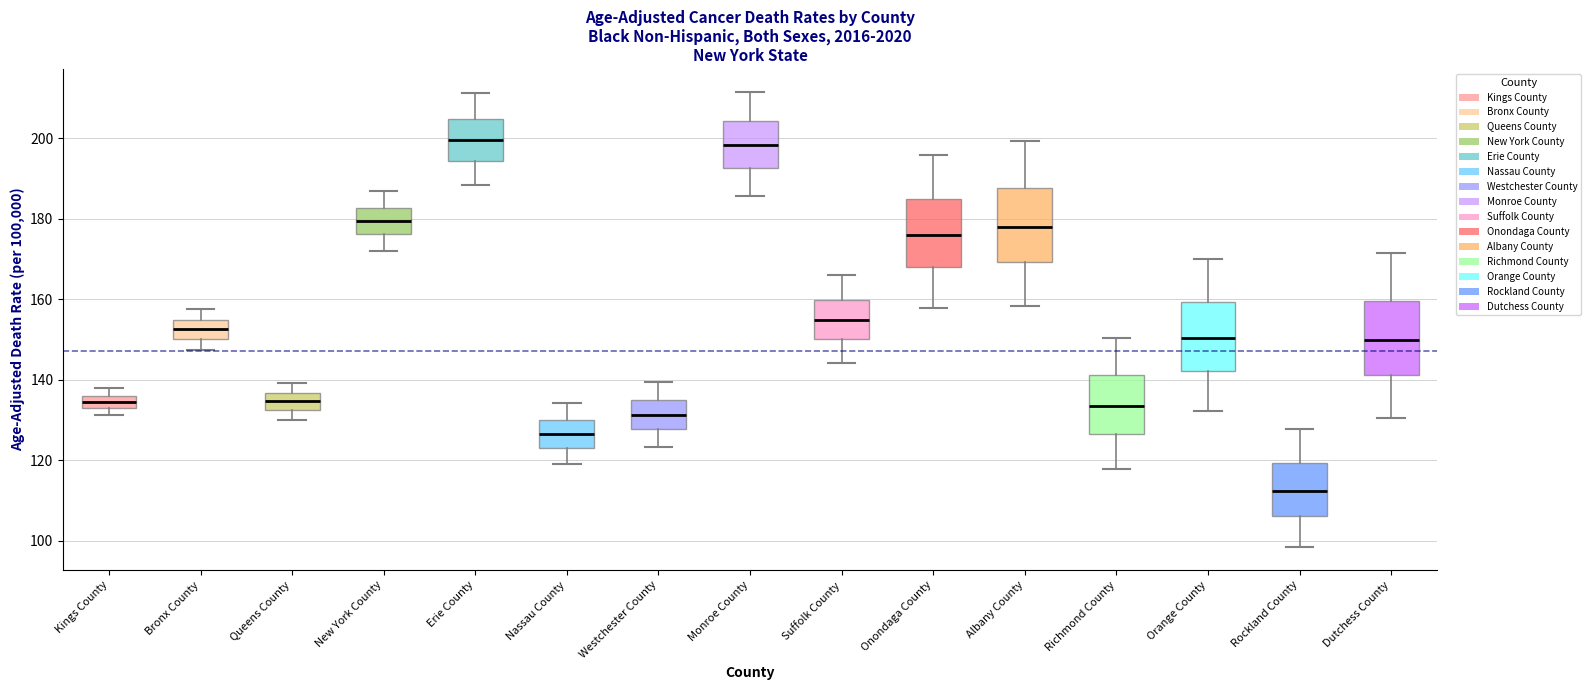

Reading left to right, transcribe this box plot: for each box, give where its median line is, the range the box spans, and where its two whiskers end, as read against the y-axis. The values are not printed on the chart, so give them approximately, as read against the axis.

Kings County: median 134, box 132 to 136, whiskers 132 (below the box's lower edge) to 138
Bronx County: median 152, box 150 to 154, whiskers 148 to 158
Queens County: median 134, box 132 to 136, whiskers 130 to 140
New York County: median 180, box 176 to 182, whiskers 172 to 186
Erie County: median 200, box 194 to 204, whiskers 188 to 212
Nassau County: median 126, box 124 to 130, whiskers 120 to 134
Westchester County: median 132, box 128 to 134, whiskers 124 to 140
Monroe County: median 198, box 192 to 204, whiskers 186 to 212
Suffolk County: median 154, box 150 to 160, whiskers 144 to 166
Onondaga County: median 176, box 168 to 186, whiskers 158 to 196
Albany County: median 178, box 170 to 188, whiskers 158 to 200
Richmond County: median 134, box 126 to 142, whiskers 118 to 150
Orange County: median 150, box 142 to 160, whiskers 132 to 170
Rockland County: median 112, box 106 to 120, whiskers 98 to 128
Dutchess County: median 150, box 142 to 160, whiskers 130 to 172